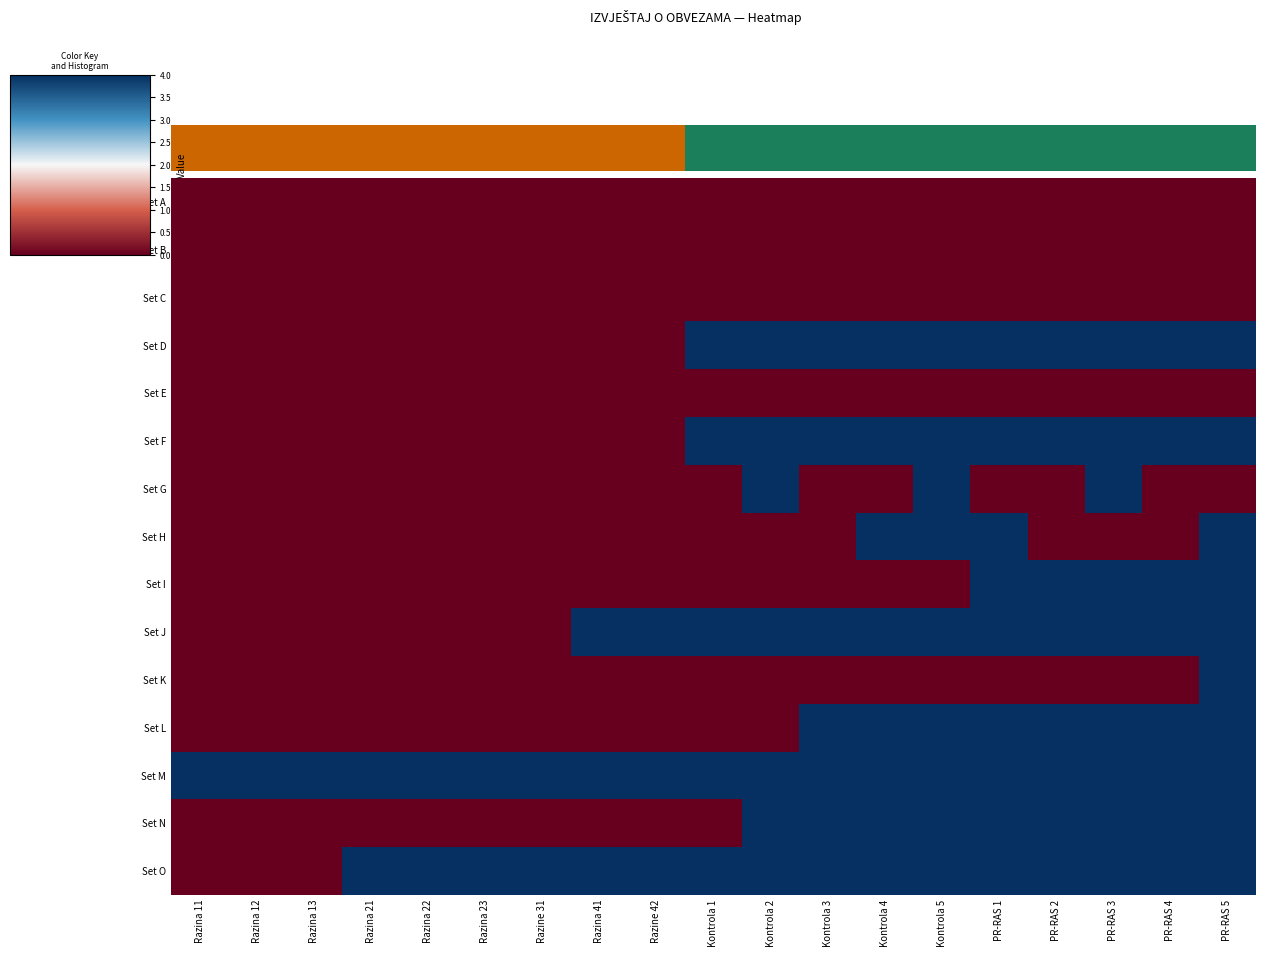

Count the number of categories in the chart.

19